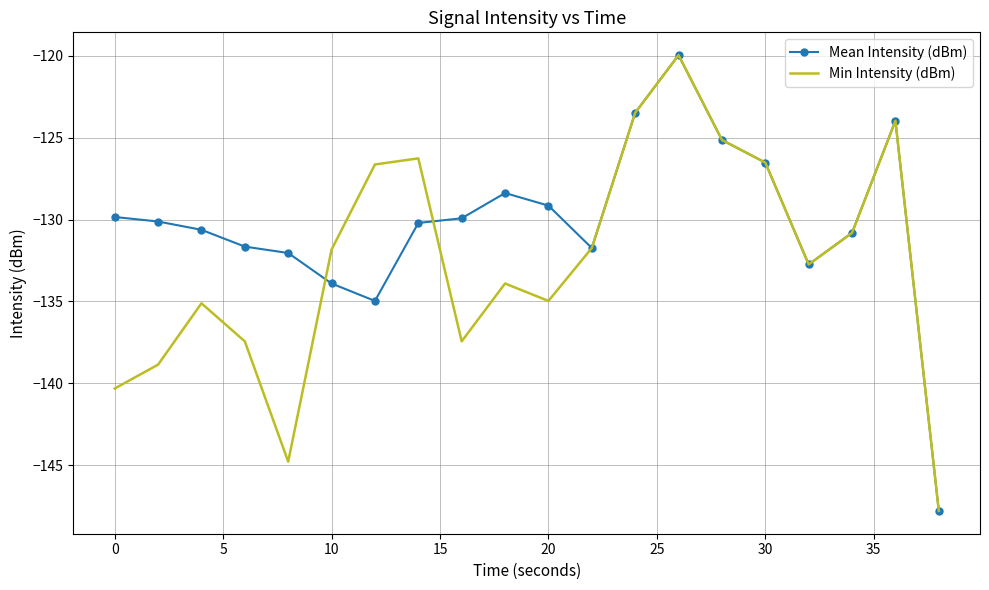

What is the minimum value for Mean Intensity (dBm)?

-147.8